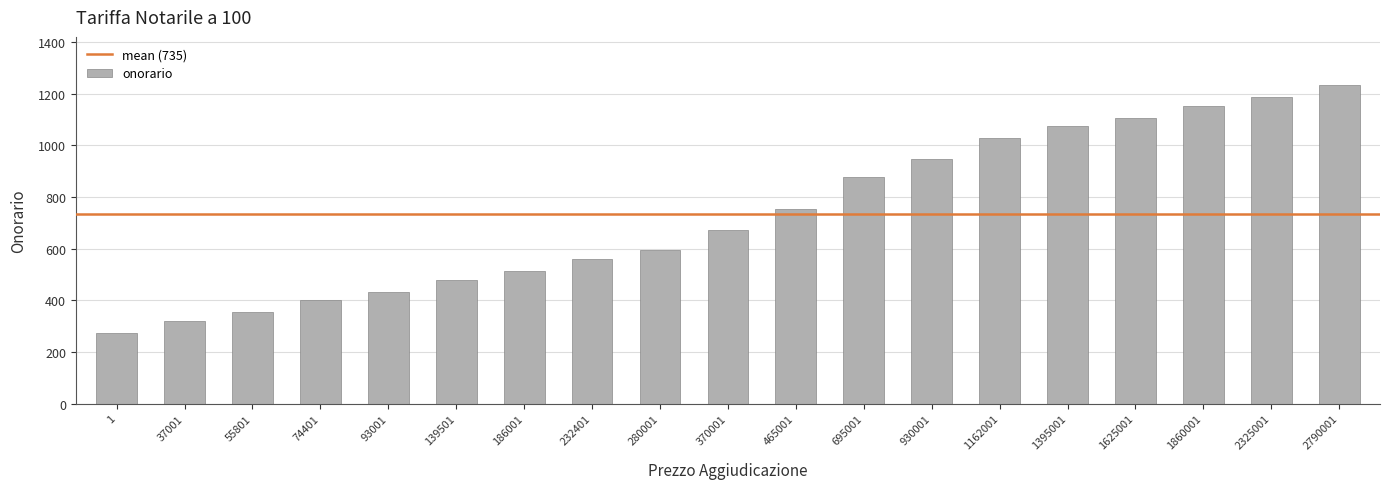

At which label is the value closest to 755?

465001